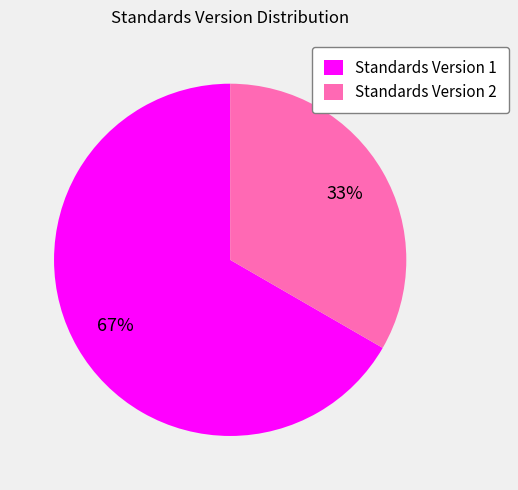

How many segments does this pie chart have?

2